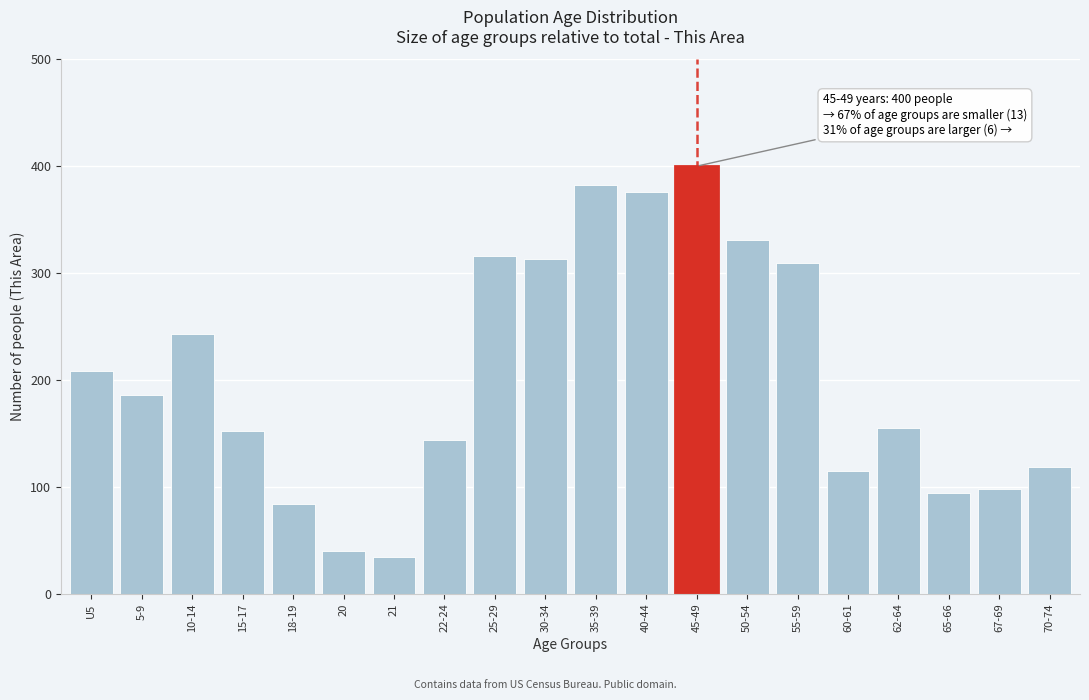

Reading left to right, what are all the values shown in this chart?

U5=208	5-9=186	10-14=243	15-17=152	18-19=84	20=40	21=34	22-24=144	25-29=316	30-34=313	35-39=382	40-44=376	45-49=400	50-54=331	55-59=309	60-61=115	62-64=155	65-66=94	67-69=98	70-74=119